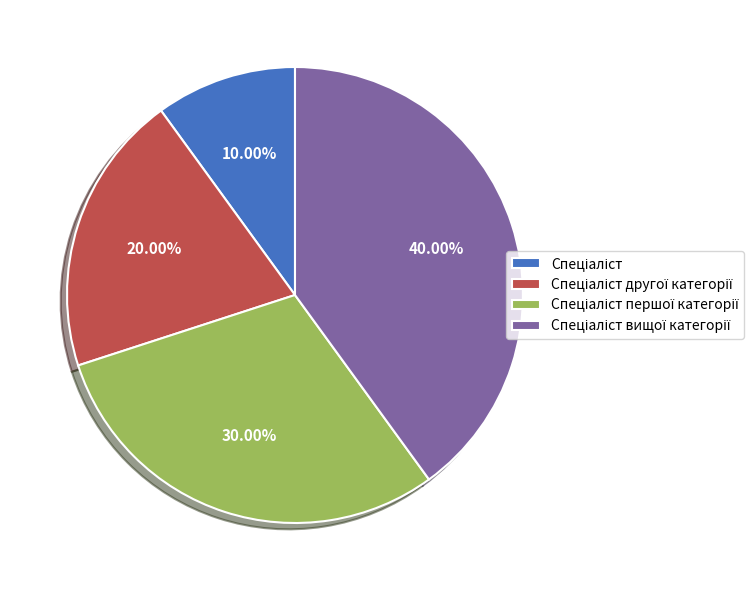

Does any single category account for the majority?

No